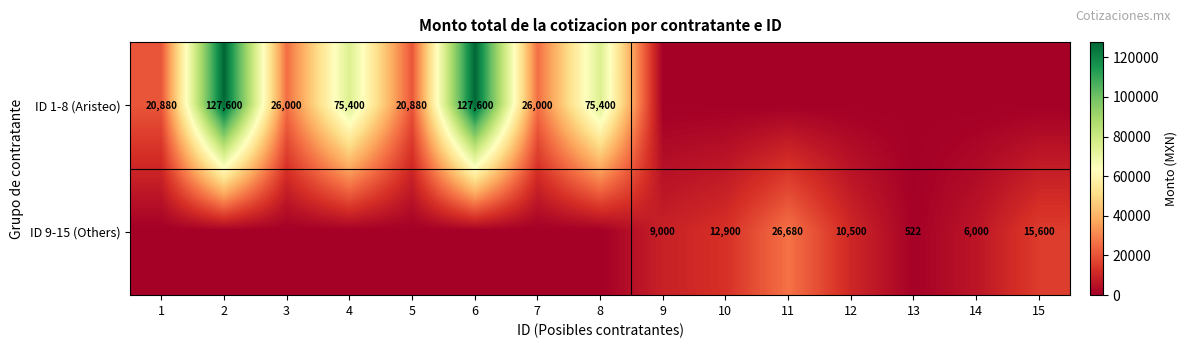

Is the value of ID 1-8 (Aristeo) at 8 greater than the value of ID 9-15 (Others) at 9?

Yes